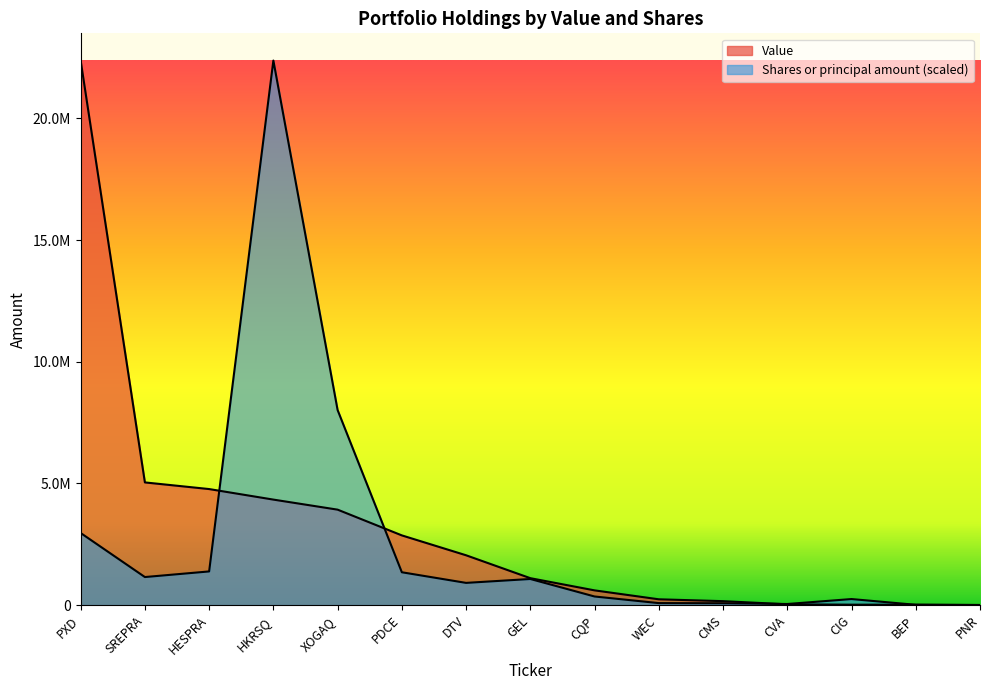

The value of Value at SREPRA is 5042000.0. True or false?

True